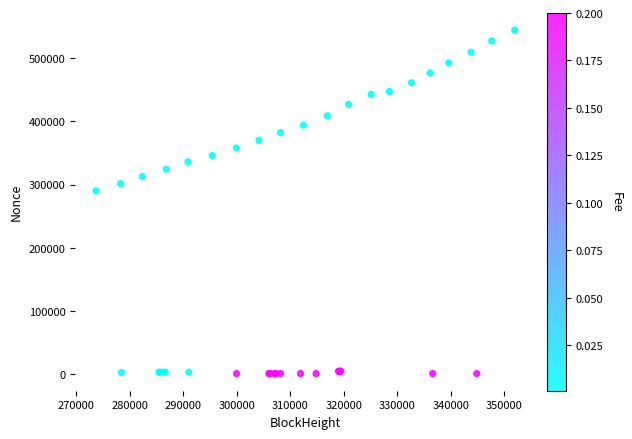

What Y value in the scatter plot is closest to 272598?

289959